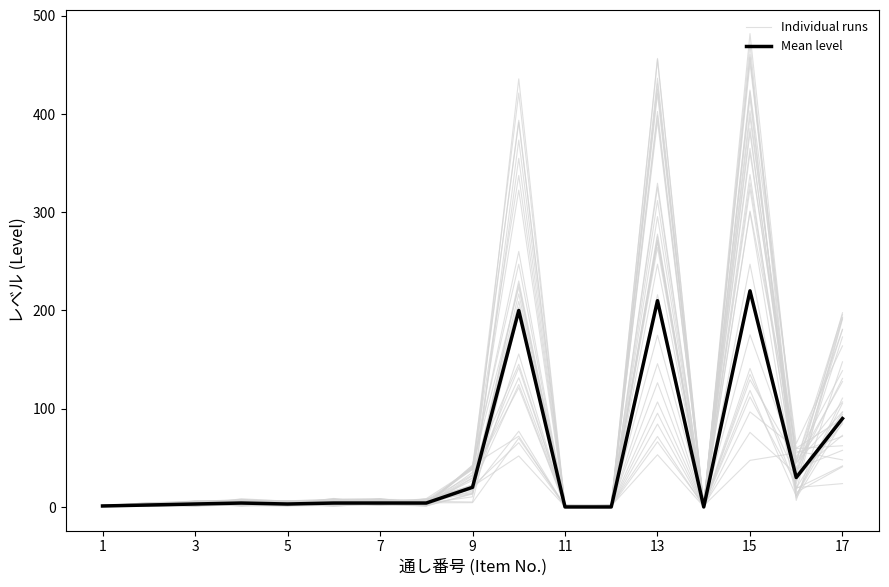

Which series ends up on top after the final intersection of Mean level and Individual runs?

Mean level